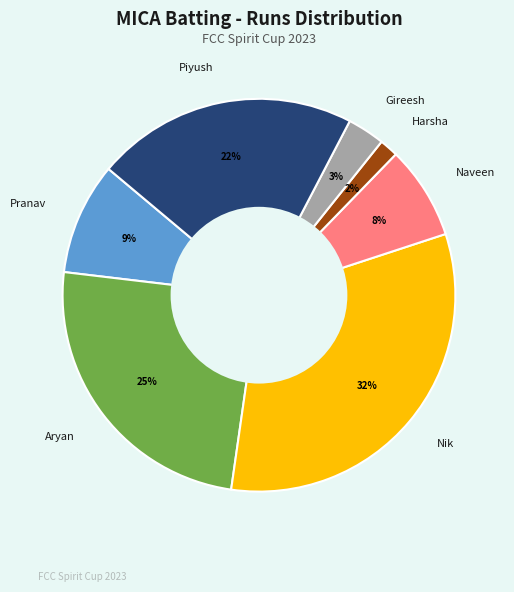

Is it true that Aryan is 25% of the pie?

True